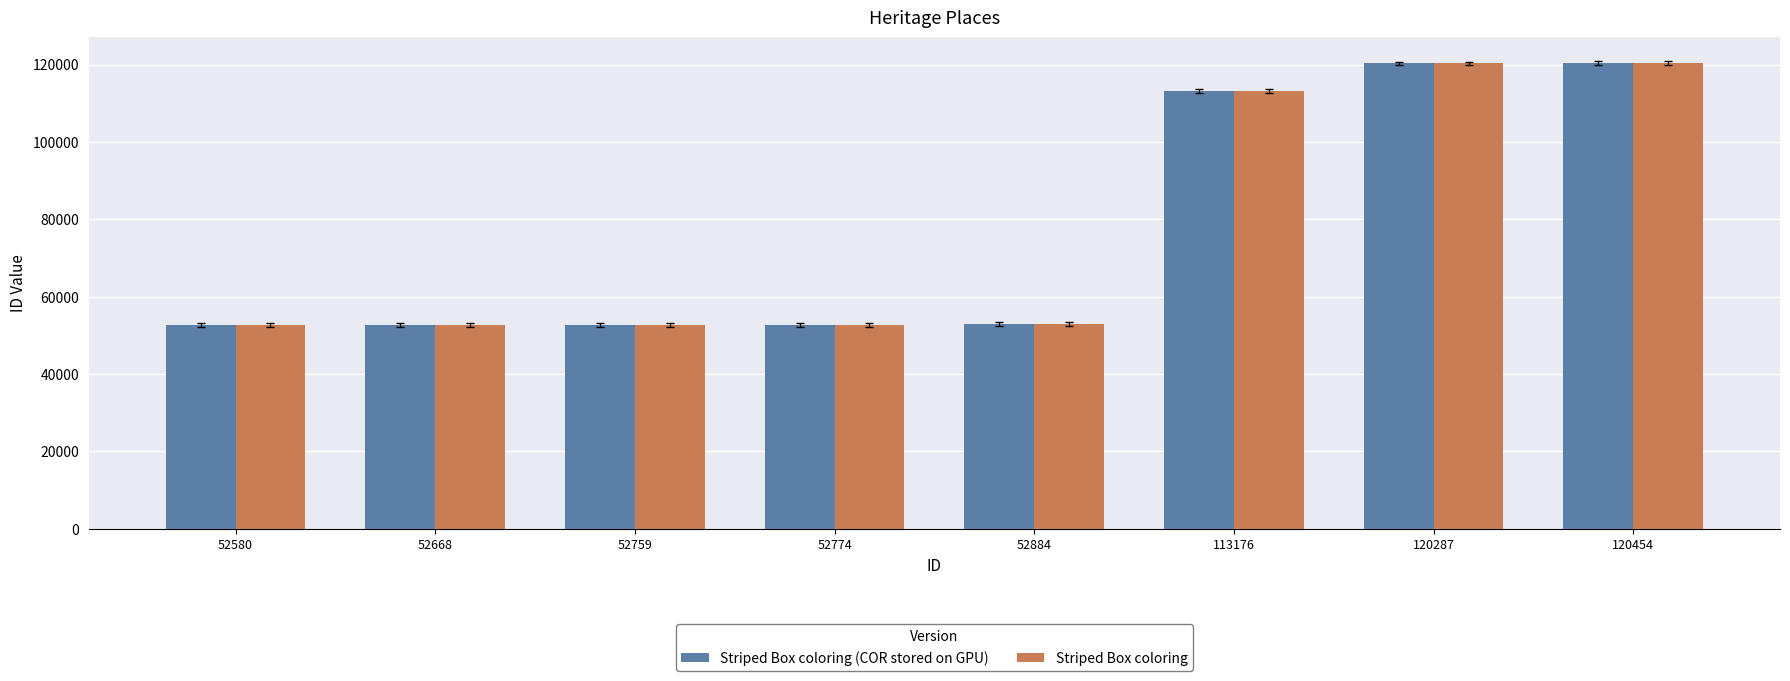

True or false: Striped Box coloring (COR stored on GPU) has a value of 61575 at 120287.

False